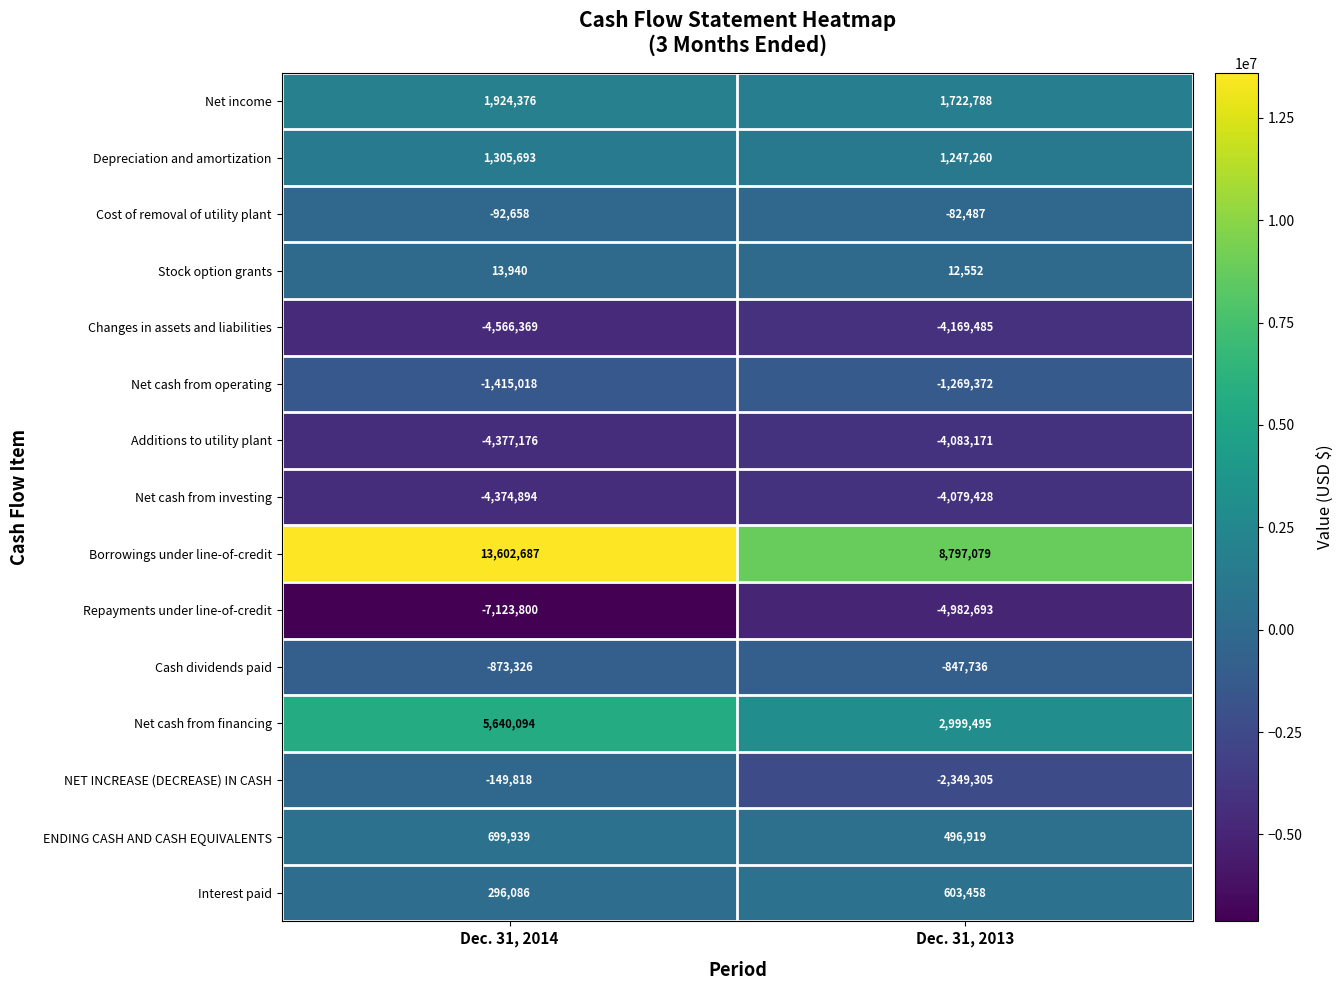

Which series has the widest spread of values?

Borrowings under line-of-credit